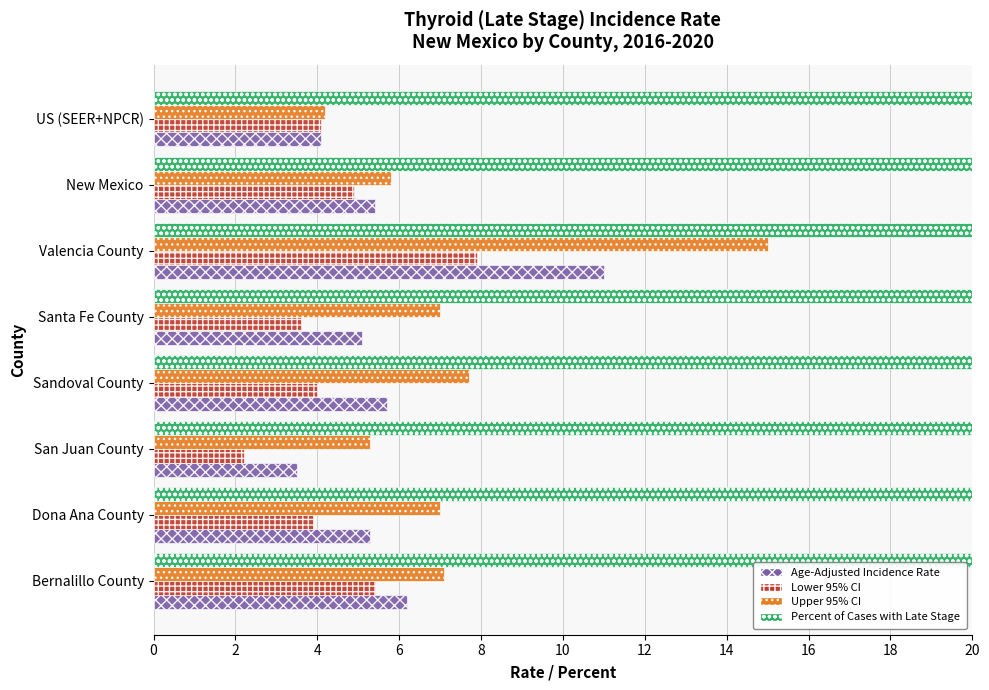

What is the value of the Upper 95% CI bar at the 1st from the left?

7.1